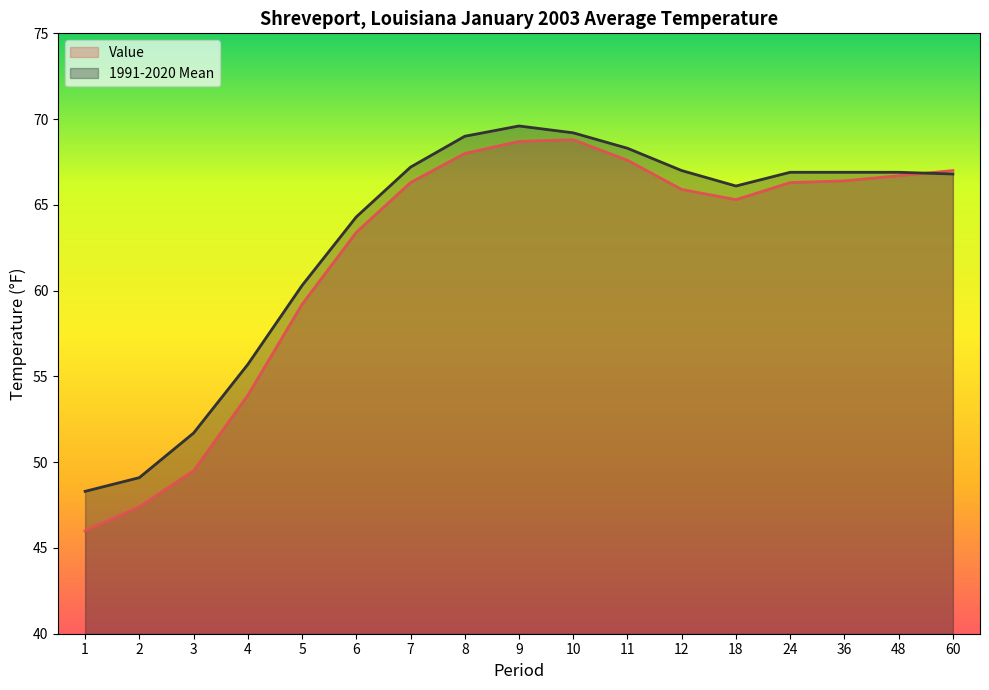

What is the spread (max minus min) of values at 4?

1.8